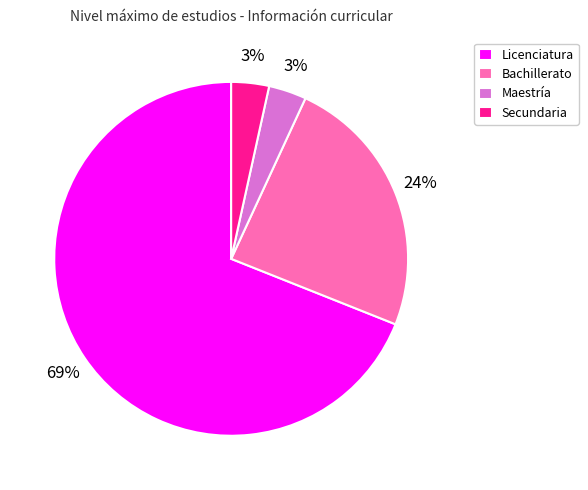

How many segments does this pie chart have?

4